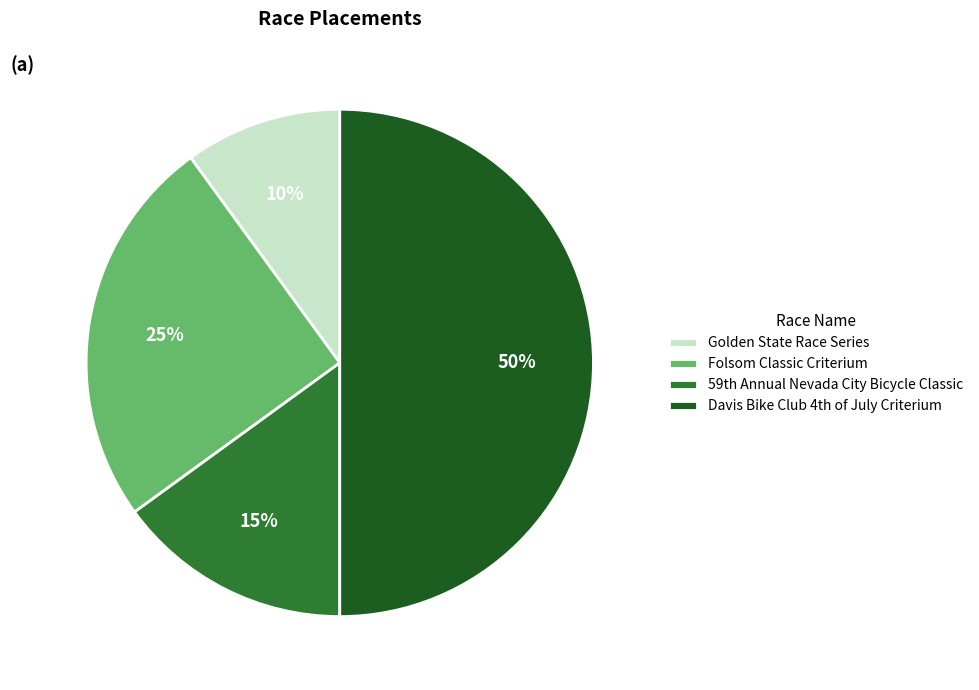

What is the largest slice in the pie chart?

Davis Bike Club 4th of July Criterium